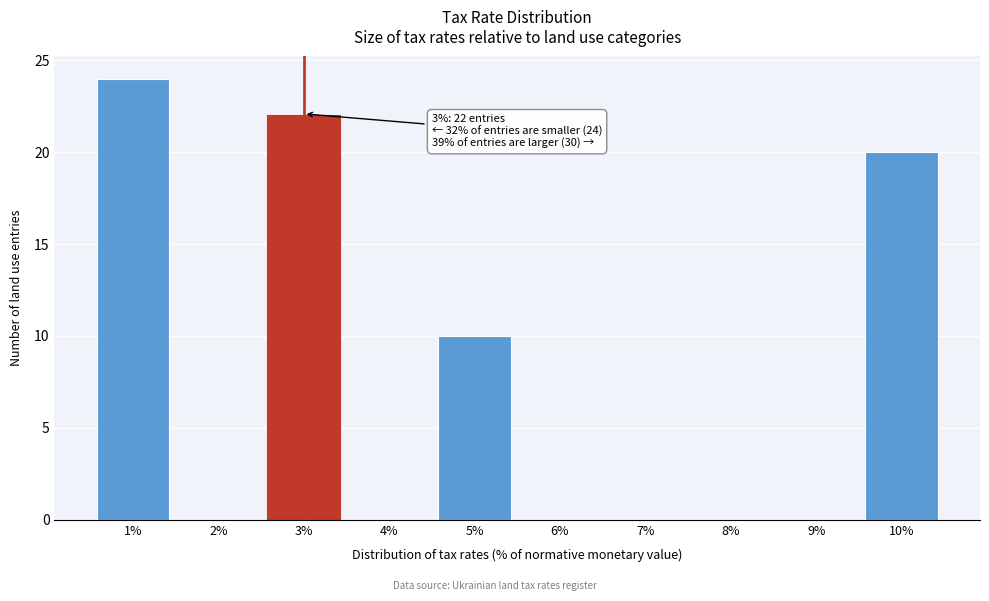

Reading left to right, what are all the values shown in this chart?

1%=24	2%=0	3%=22	4%=0	5%=10	6%=0	7%=0	8%=0	9%=0	10%=20